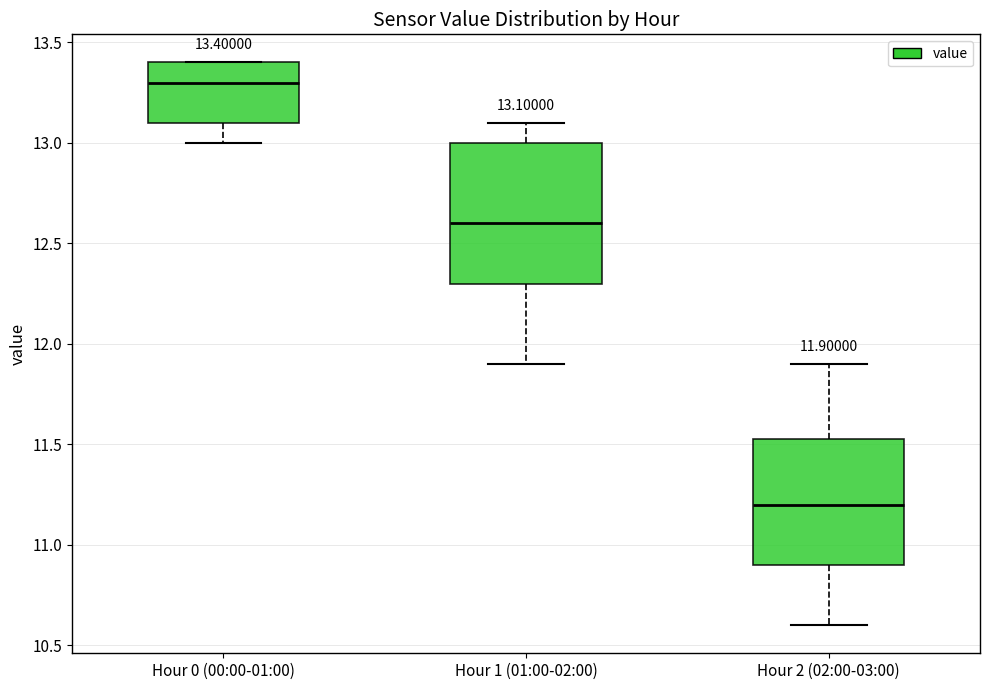

Which box's median line is the lowest?

Hour 2 (02:00-03:00)